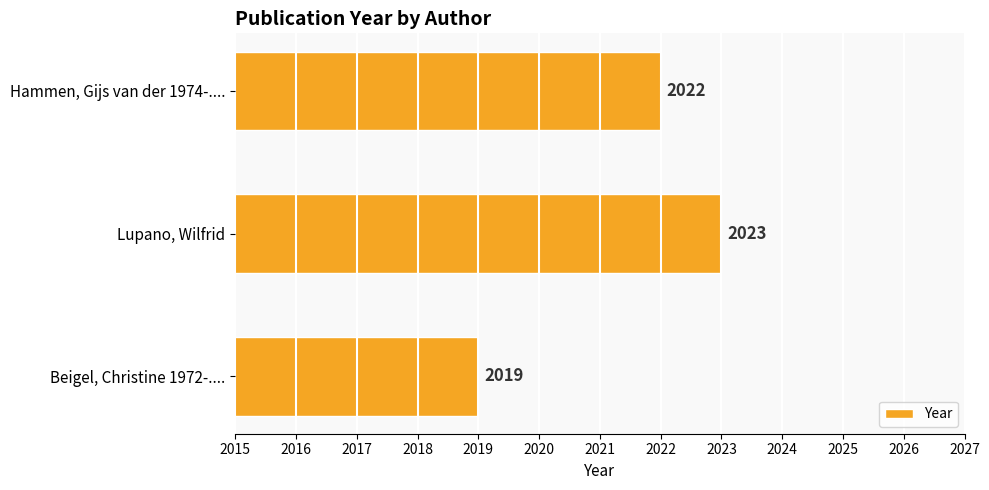

Rank the categories by value from lowest to highest.

Beigel, Christine 1972-...., Hammen, Gijs van der 1974-...., Lupano, Wilfrid